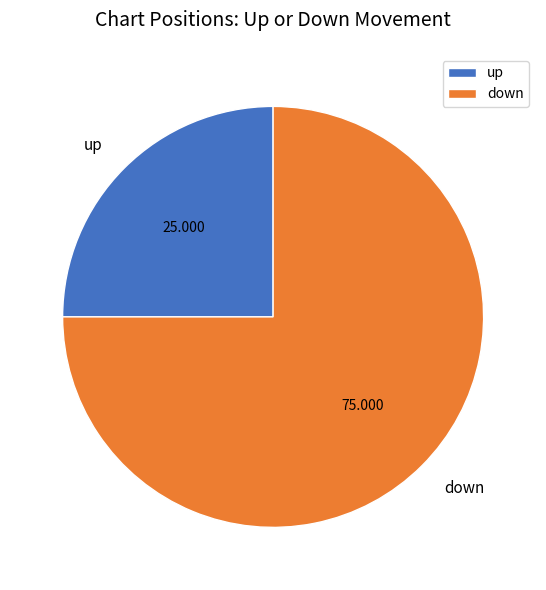

Count the number of slices in the pie.

2